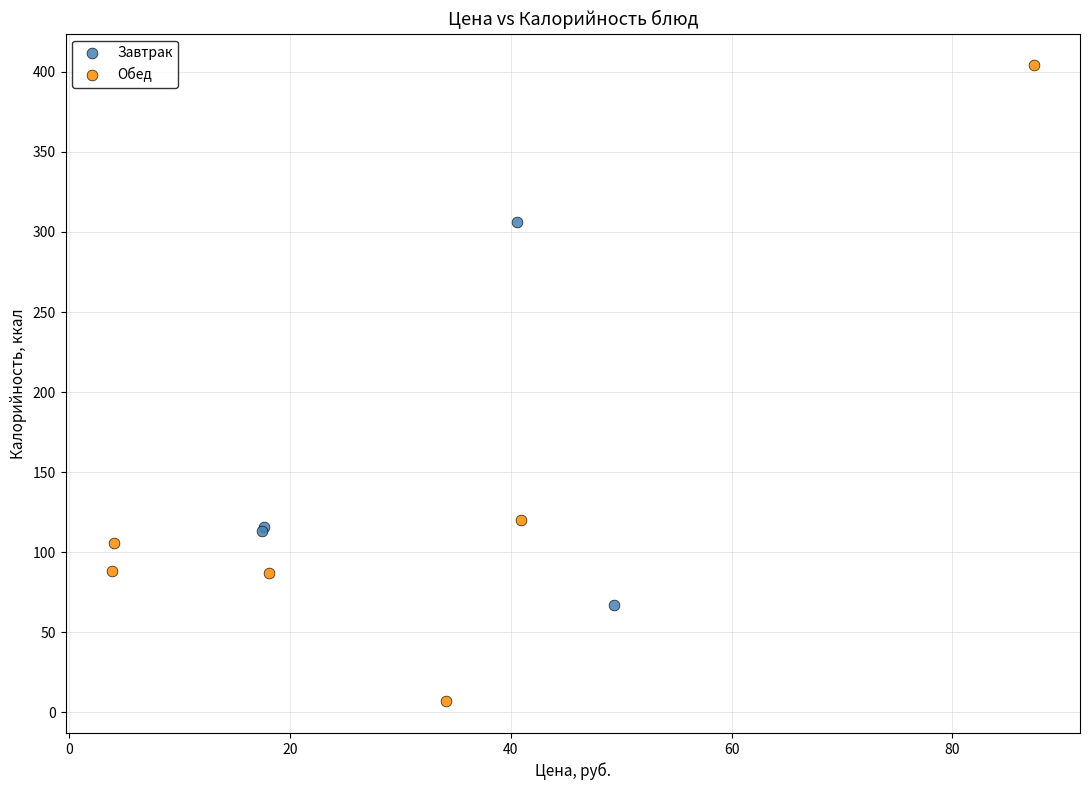

Which series reaches the maximum Y coordinate?

Обед